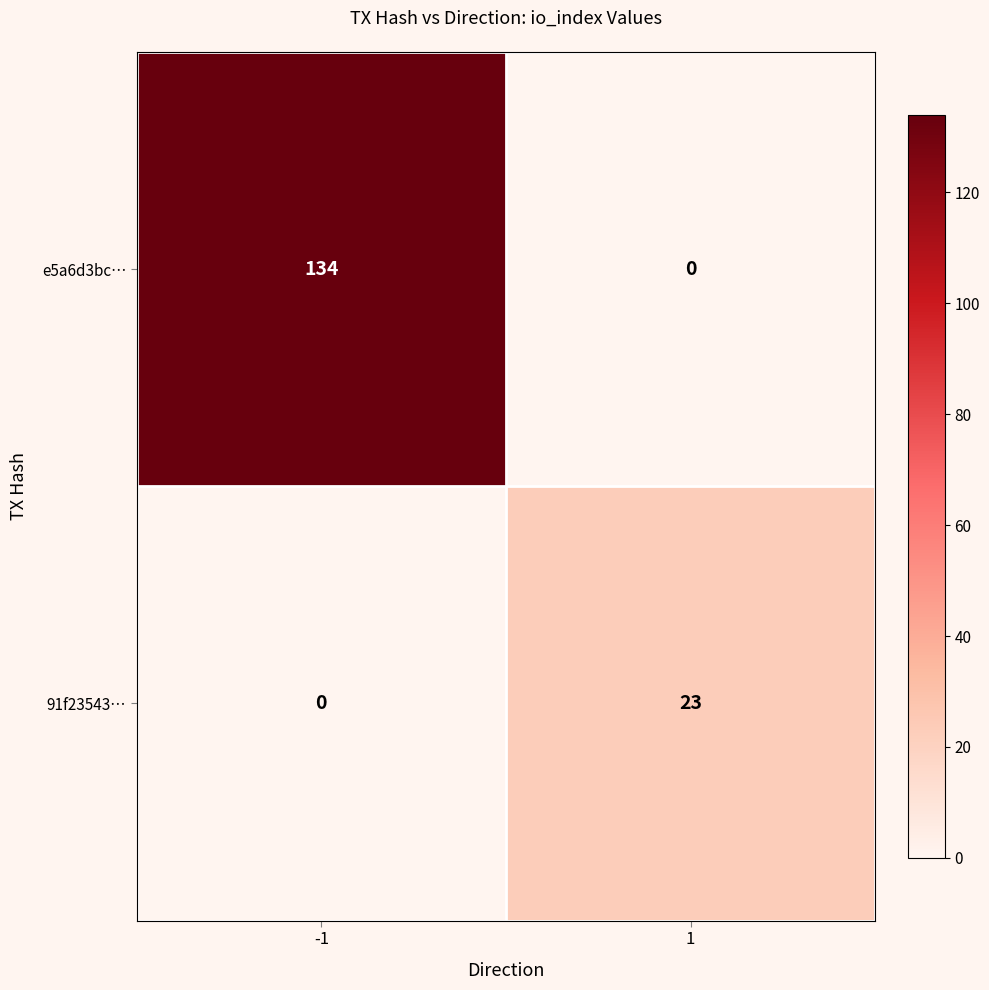

What is the average value of the 91f23543… series?

12